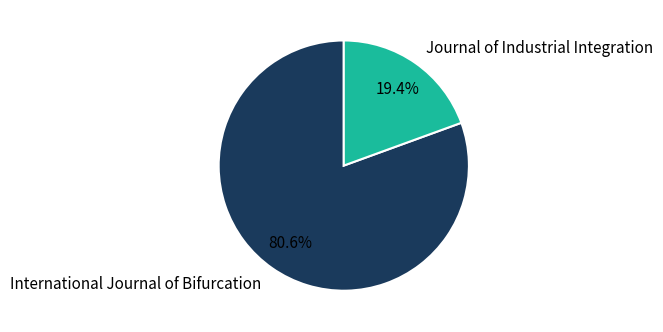

How many slices are in this pie chart?

2